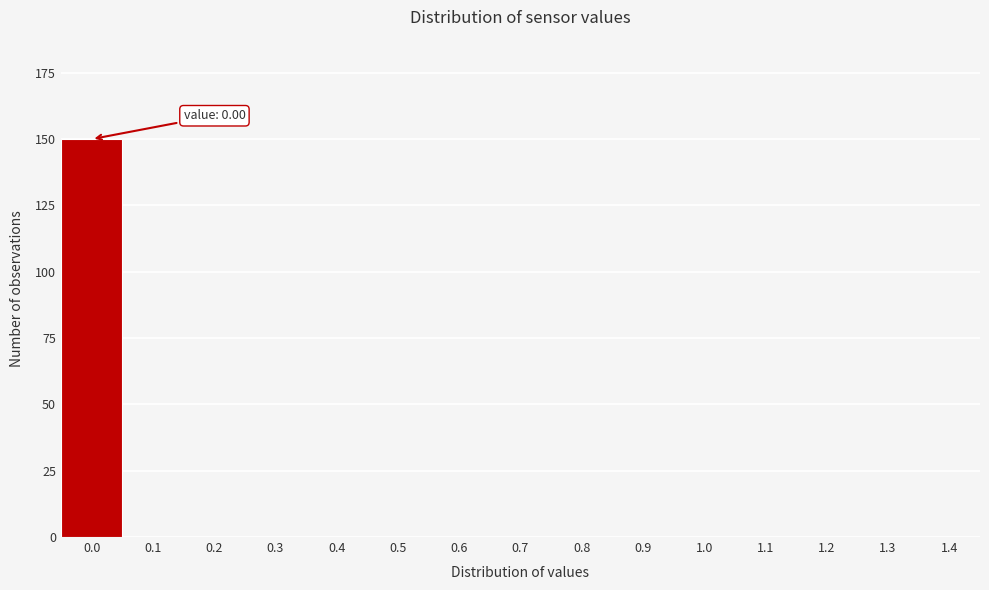

Reading right to left, list all the values displayed in this chart.

1.4=0	1.3=0	1.2=0	1.1=0	1.0=0	0.9=0	0.8=0	0.7=0	0.6=0	0.5=0	0.4=0	0.3=0	0.2=0	0.1=0	0.0=150